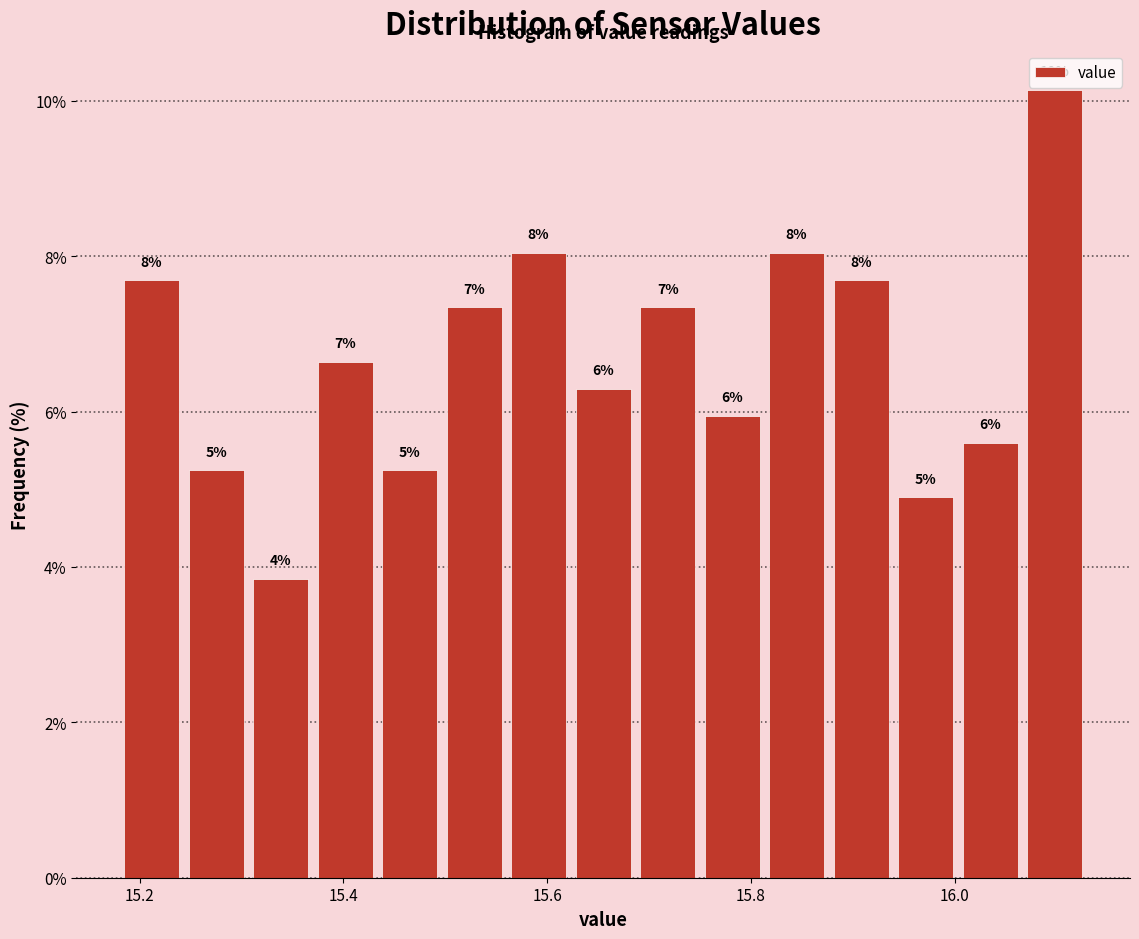

Read against the x-axis, roughly where is the centre of the tallest bar?

16.10